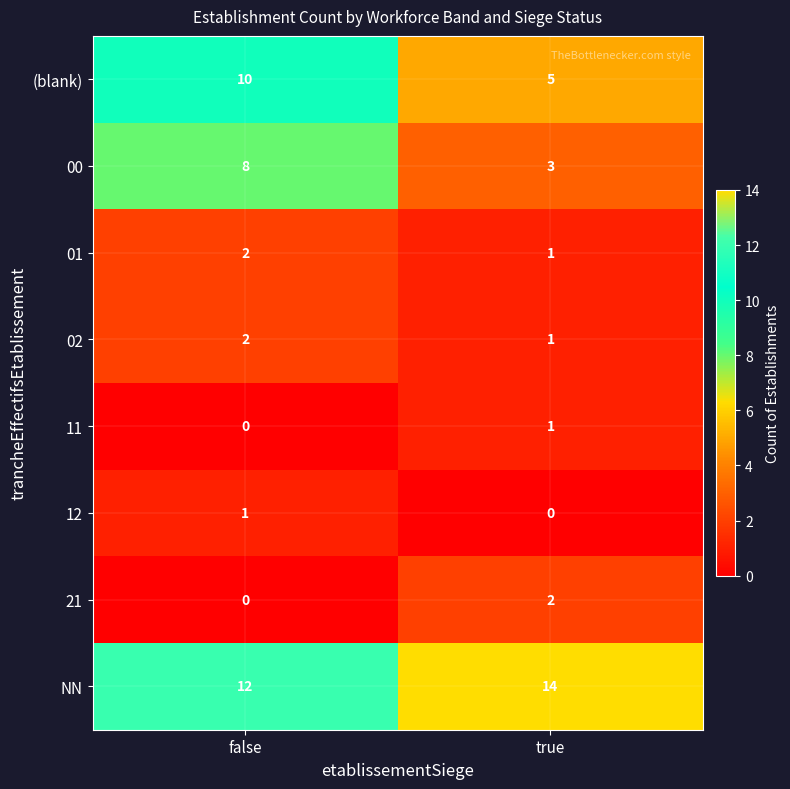

What is the sum of all 00 values?

11